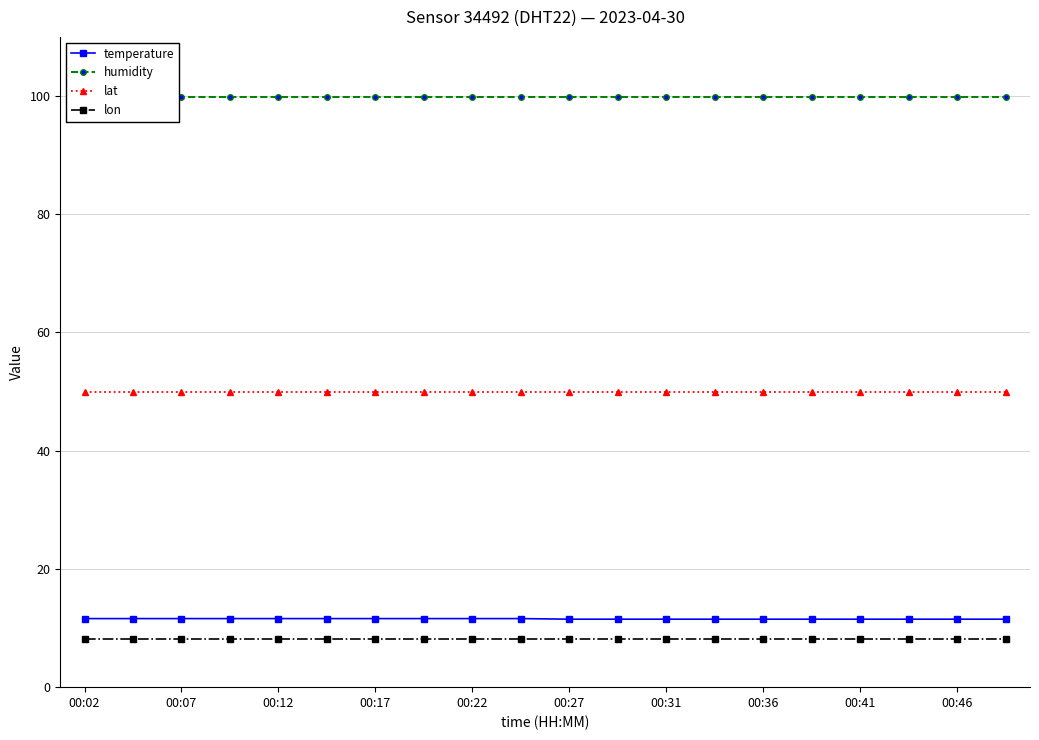

Reading left to right, list all the values displayed in this chart.

temperature: 11.6	11.6	11.6	11.6	11.6	11.6	11.6	11.6	11.6	11.6	11.5	11.5	11.5	11.5	11.5	11.5	11.5	11.5	11.5	11.5
humidity: 99.9	99.9	99.9	99.9	99.9	99.9	99.9	99.9	99.9	99.9	99.9	99.9	99.9	99.9	99.9	99.9	99.9	99.9	99.9	99.9
lat: 49.9	49.9	49.9	49.9	49.9	49.9	49.9	49.9	49.9	49.9	49.9	49.9	49.9	49.9	49.9	49.9	49.9	49.9	49.9	49.9
lon: 8.1	8.1	8.1	8.1	8.1	8.1	8.1	8.1	8.1	8.1	8.1	8.1	8.1	8.1	8.1	8.1	8.1	8.1	8.1	8.1